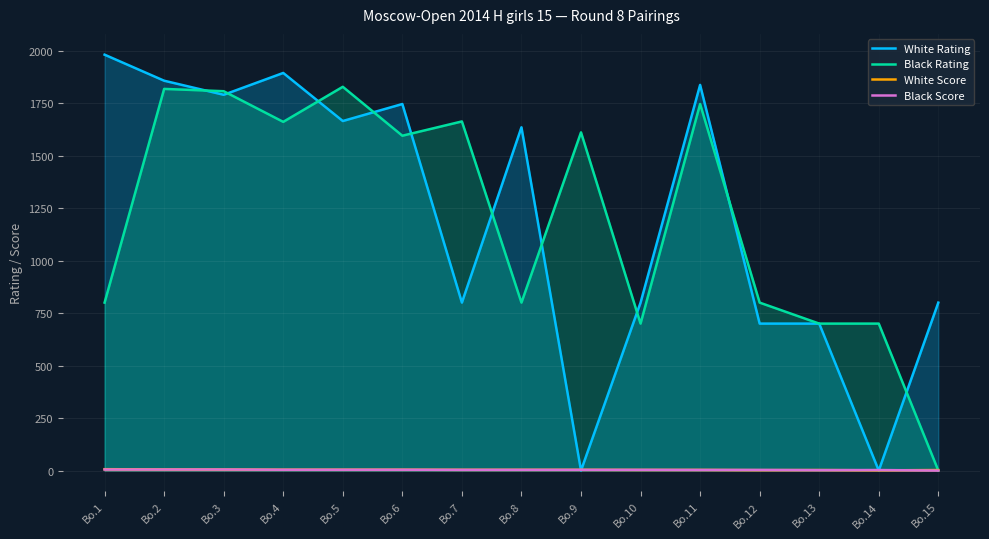

How many categories are shown in the chart?

15